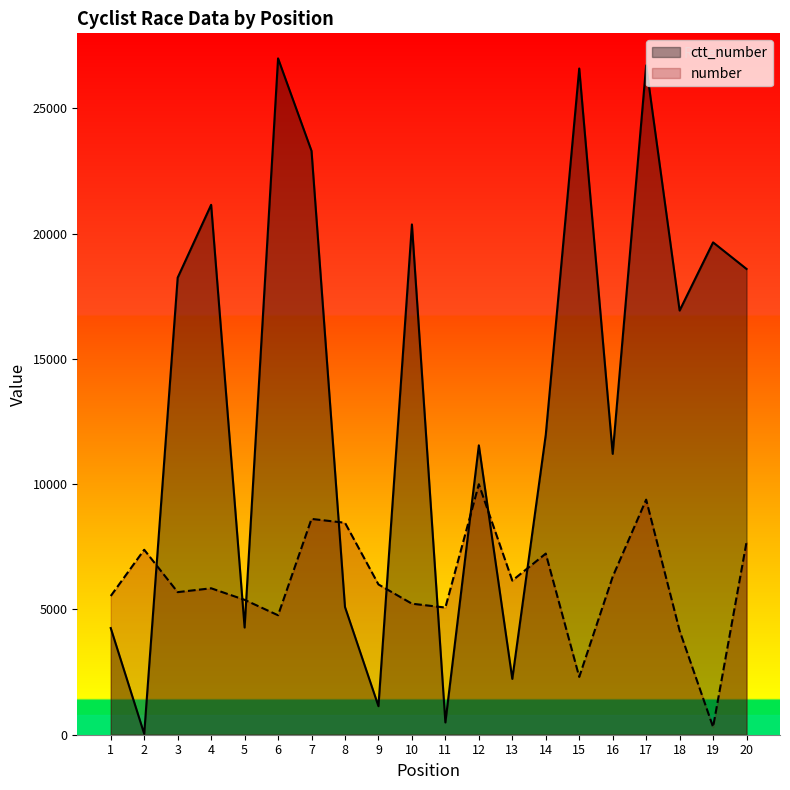

Read the ctt_number value at 10.

20371.3